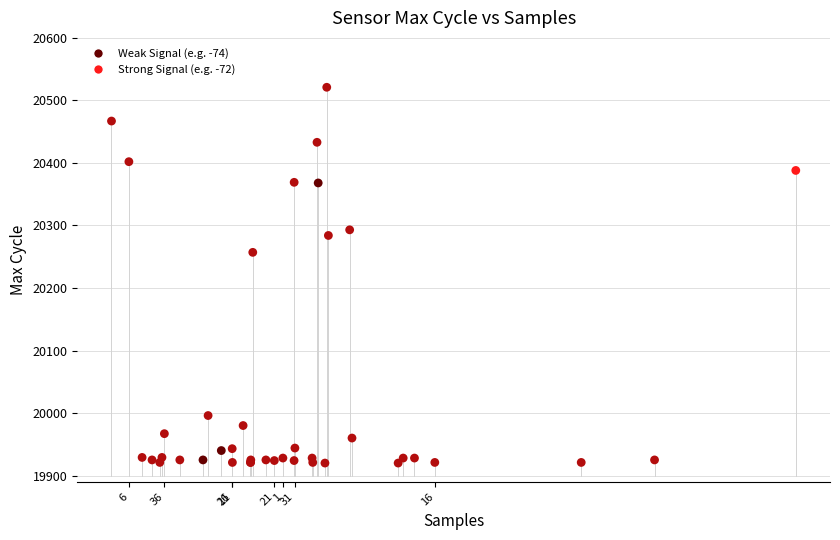

What Y value in the scatter plot is closest to 20220?

20257